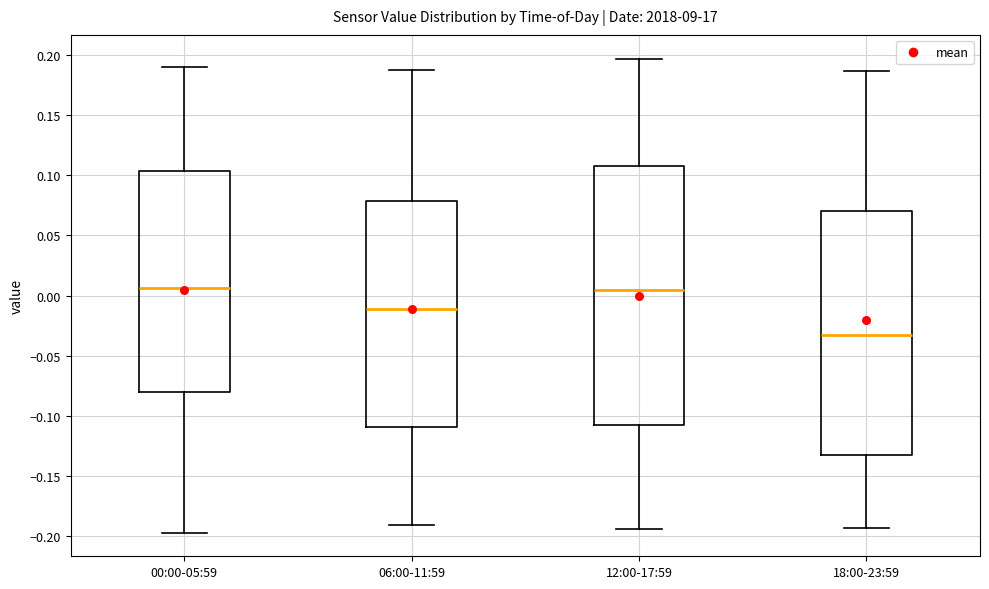

Where is the lower edge of the box for 12:00-17:59 on the y-axis? The values are not printed on the chart, so give them approximately, as read against the axis.

-0.110